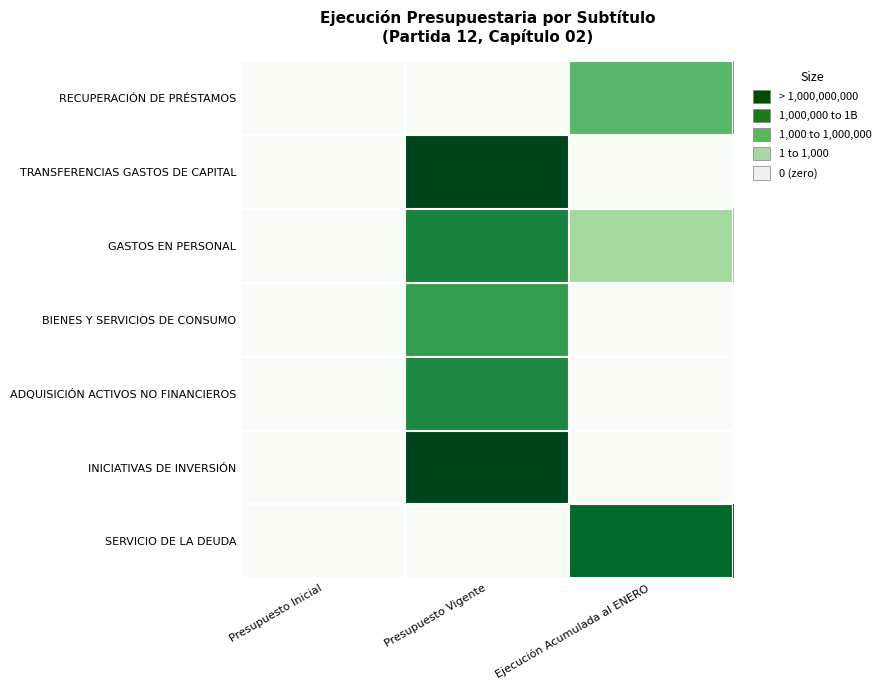

Between Presupuesto Inicial and Presupuesto Vigente, which series saw the biggest shift?

TRANSFERENCIAS GASTOS DE CAPITAL